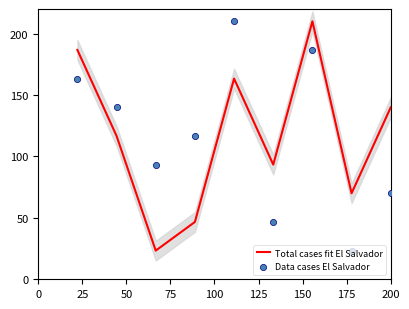

Which series has the largest total across all categories?

Total cases fit El Salvador